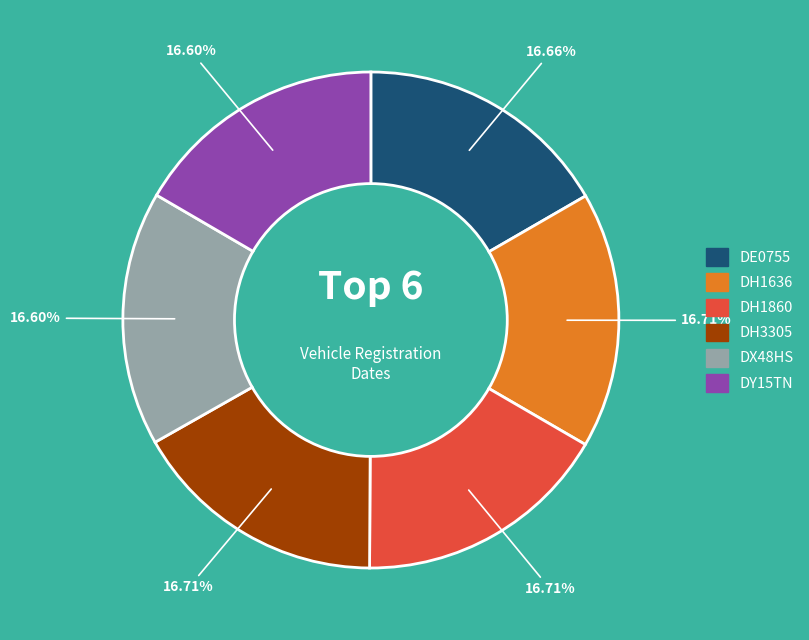

To the nearest percent, what percentage of the pie is DH1860?

17%